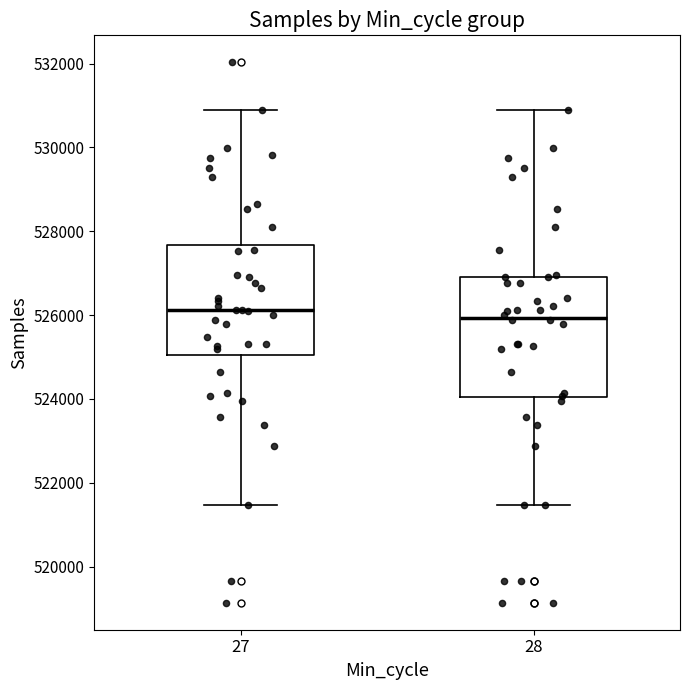

Where is the upper edge of the box at x = 28 on the y-axis? The values are not printed on the chart, so give them approximately, as read against the axis.

527000